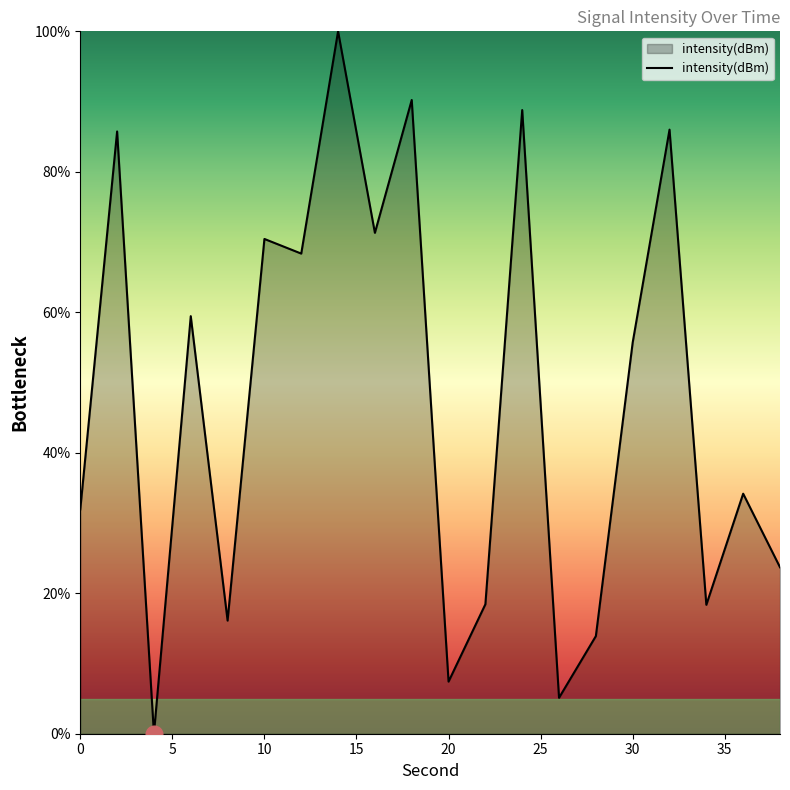

What is the greatest value displayed?

100.0